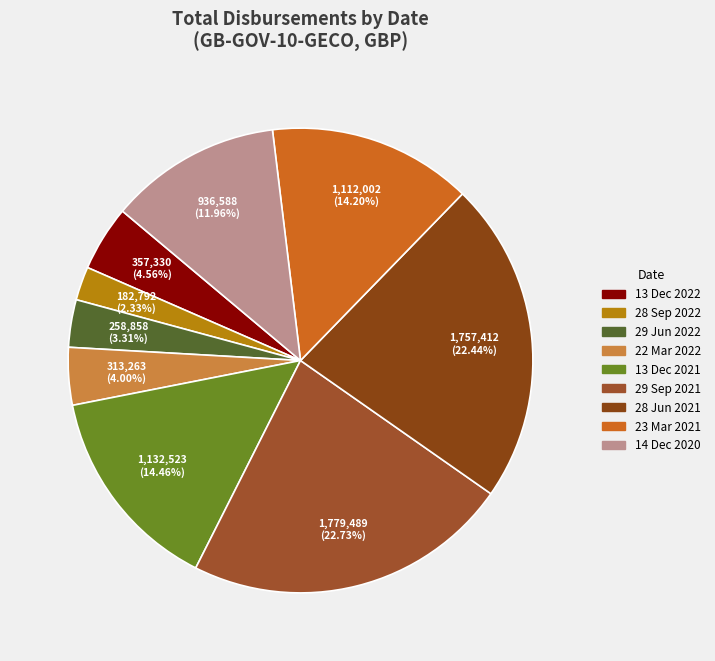

Which category has the smallest portion of the pie?

28 Sep 2022